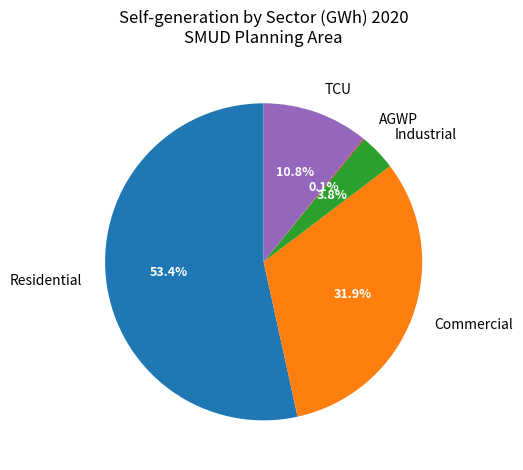

Is there any slice that represents more than half of the pie?

Yes